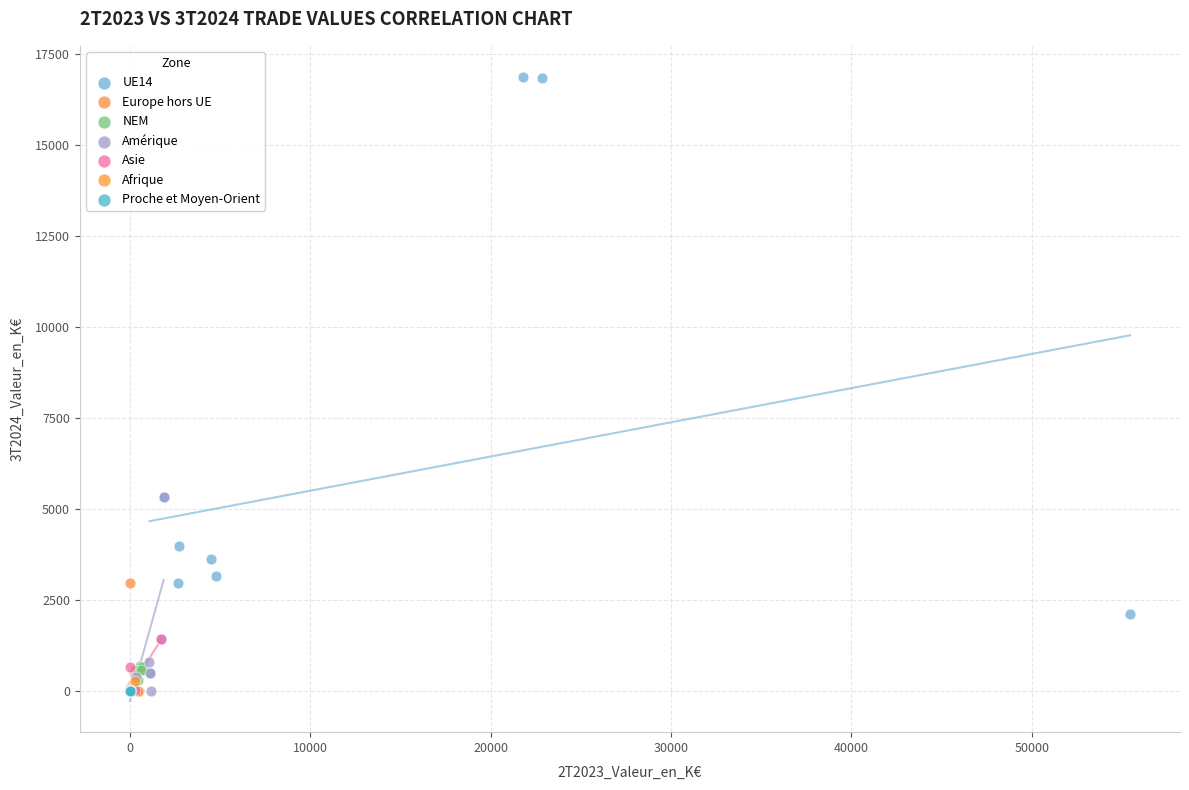

Which series has the largest Y range (max minus min)?

UE14